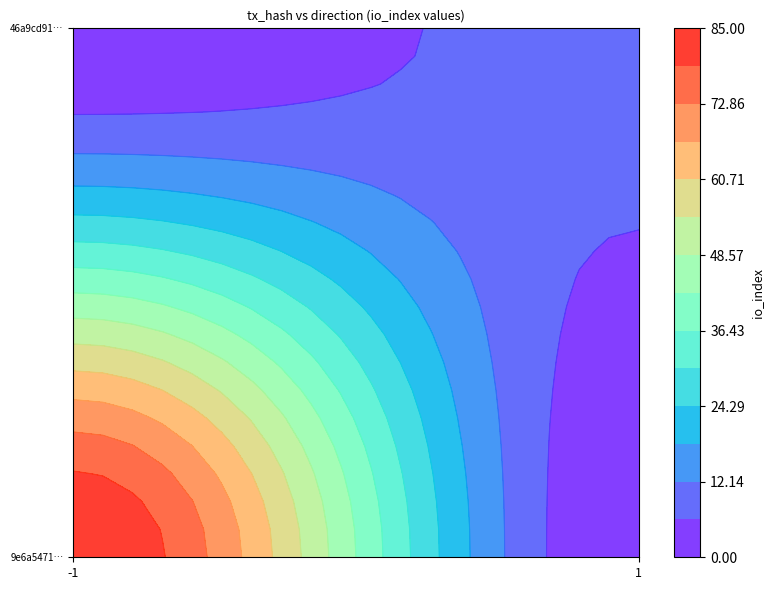

The 9e6a54717cd54ec9fbc2437e935243ed8e71e71 series shows 138 at io_index. True or false?

False